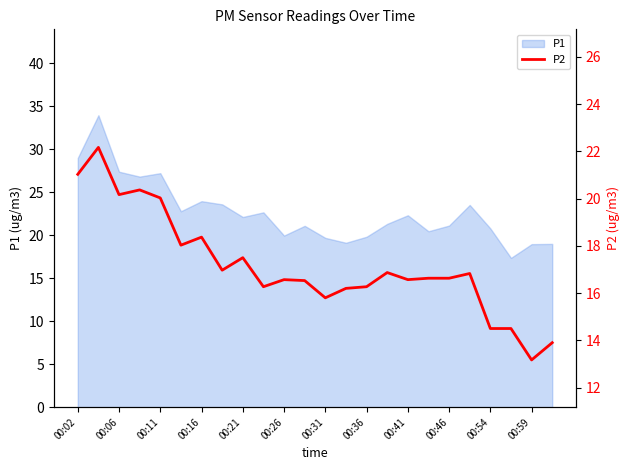

Does the chart have visible grid lines?

No